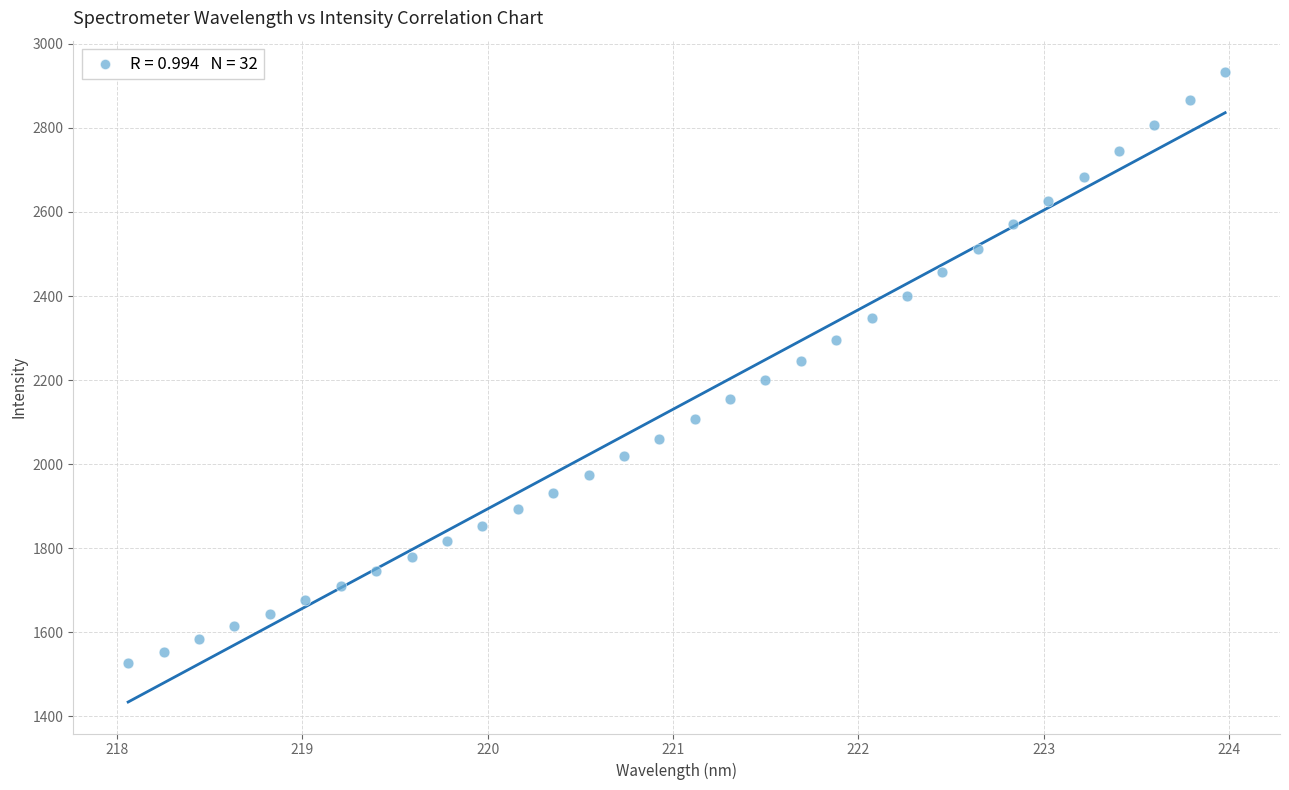

What is the range of Y values (max minus min)?

1406.4